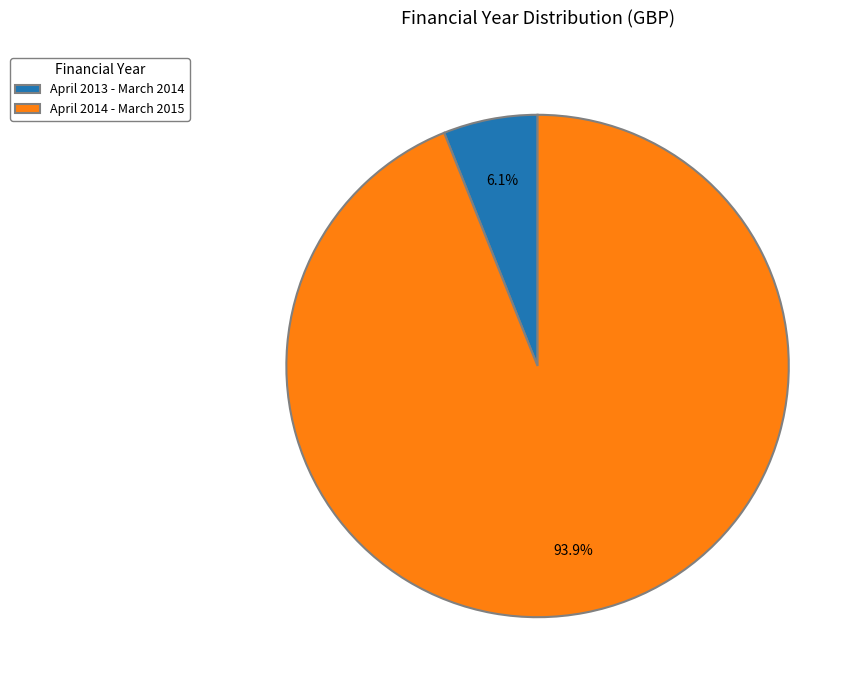

Rank the categories by value from highest to lowest.

April 2014 - March 2015, April 2013 - March 2014